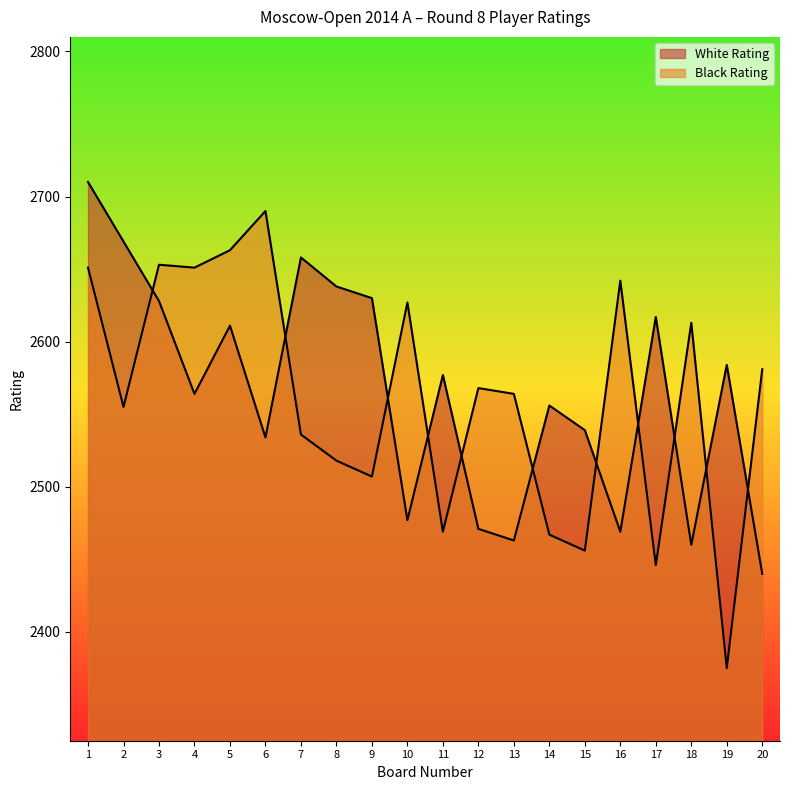

How many lines are shown in the chart?

2